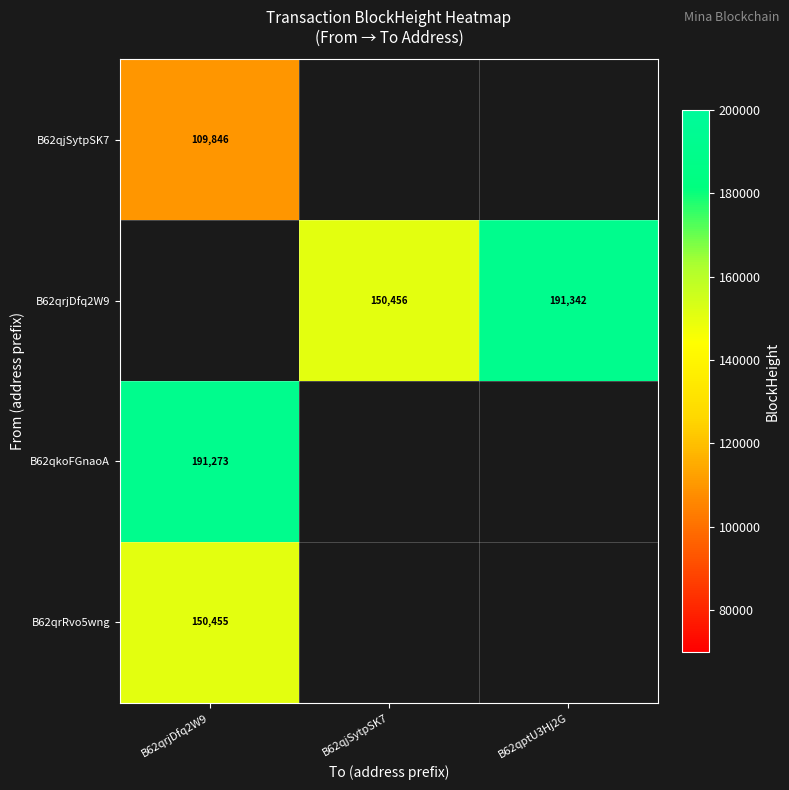

How many categories are shown in the chart?

3